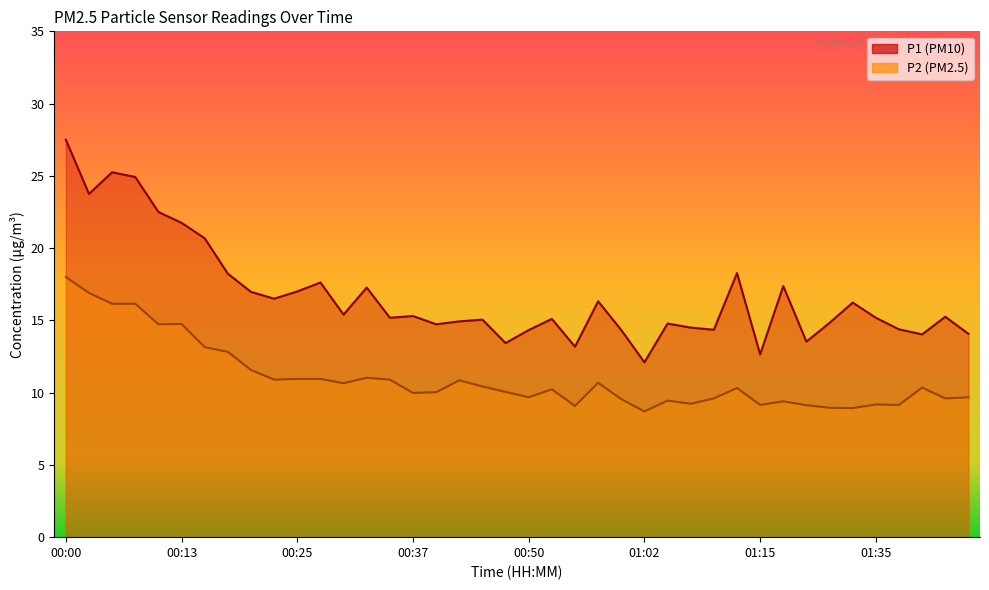

How many values in the P2 series exceed 10?

23